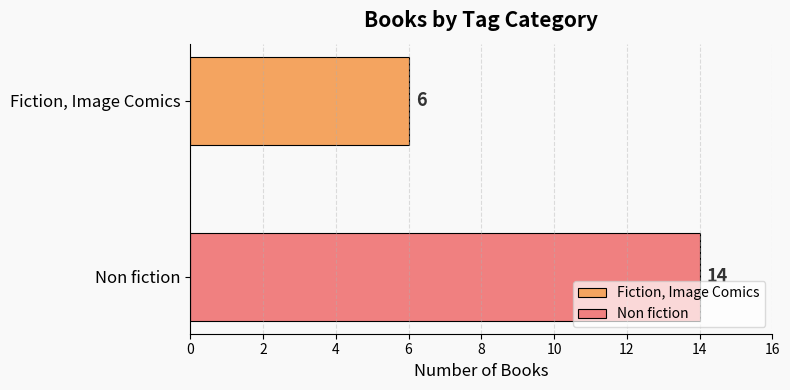

What is the smallest value displayed?

6